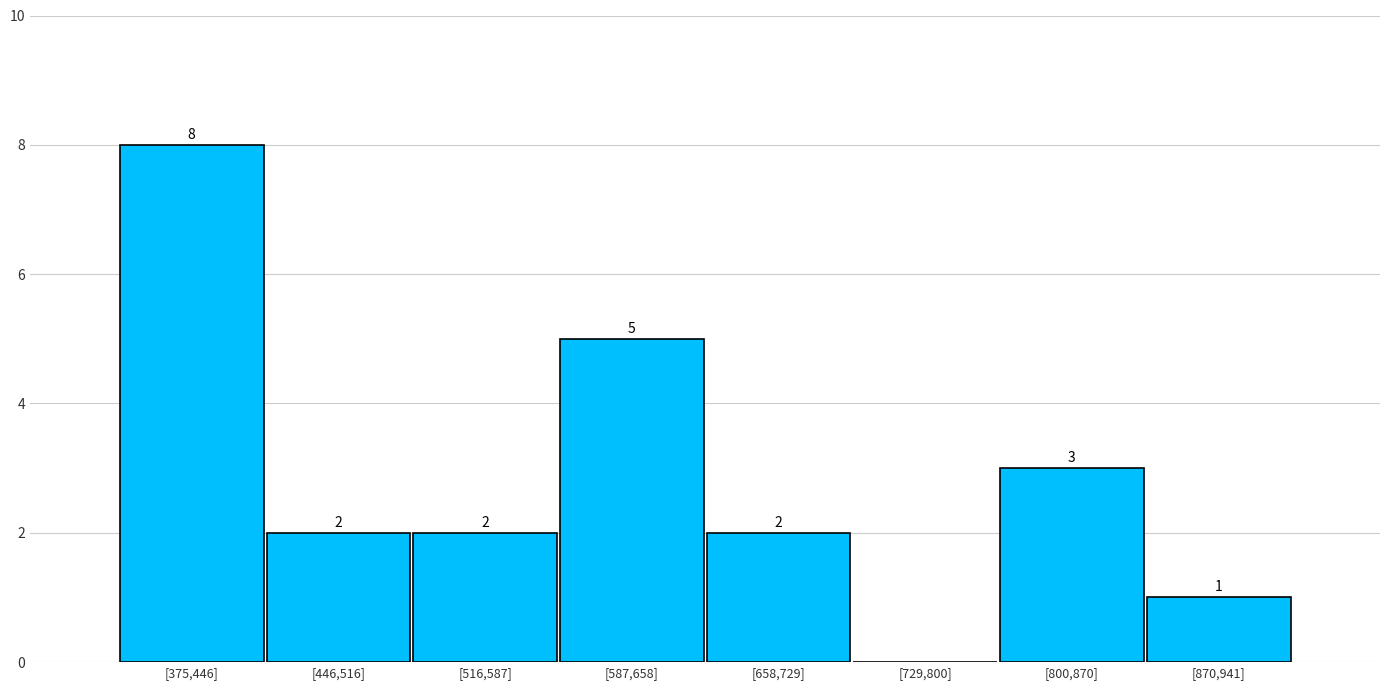

Reading left to right, transcribe all the data shown in this chart.

[375,446]=8	[446,516]=2	[516,587]=2	[587,658]=5	[658,729]=2	[729,800]=0	[800,870]=3	[870,941]=1